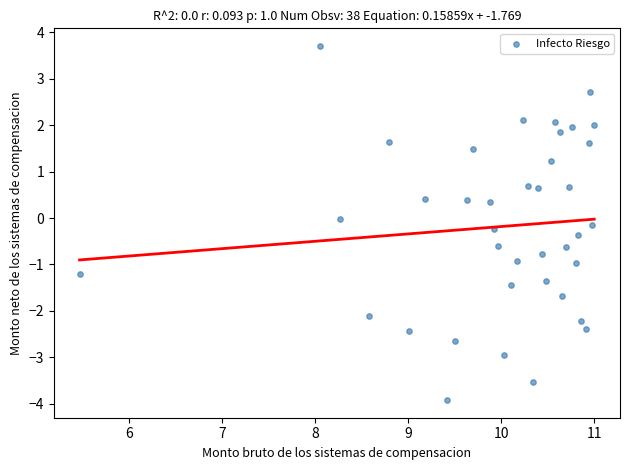

What is the range of Y values (max minus min)?

7.6